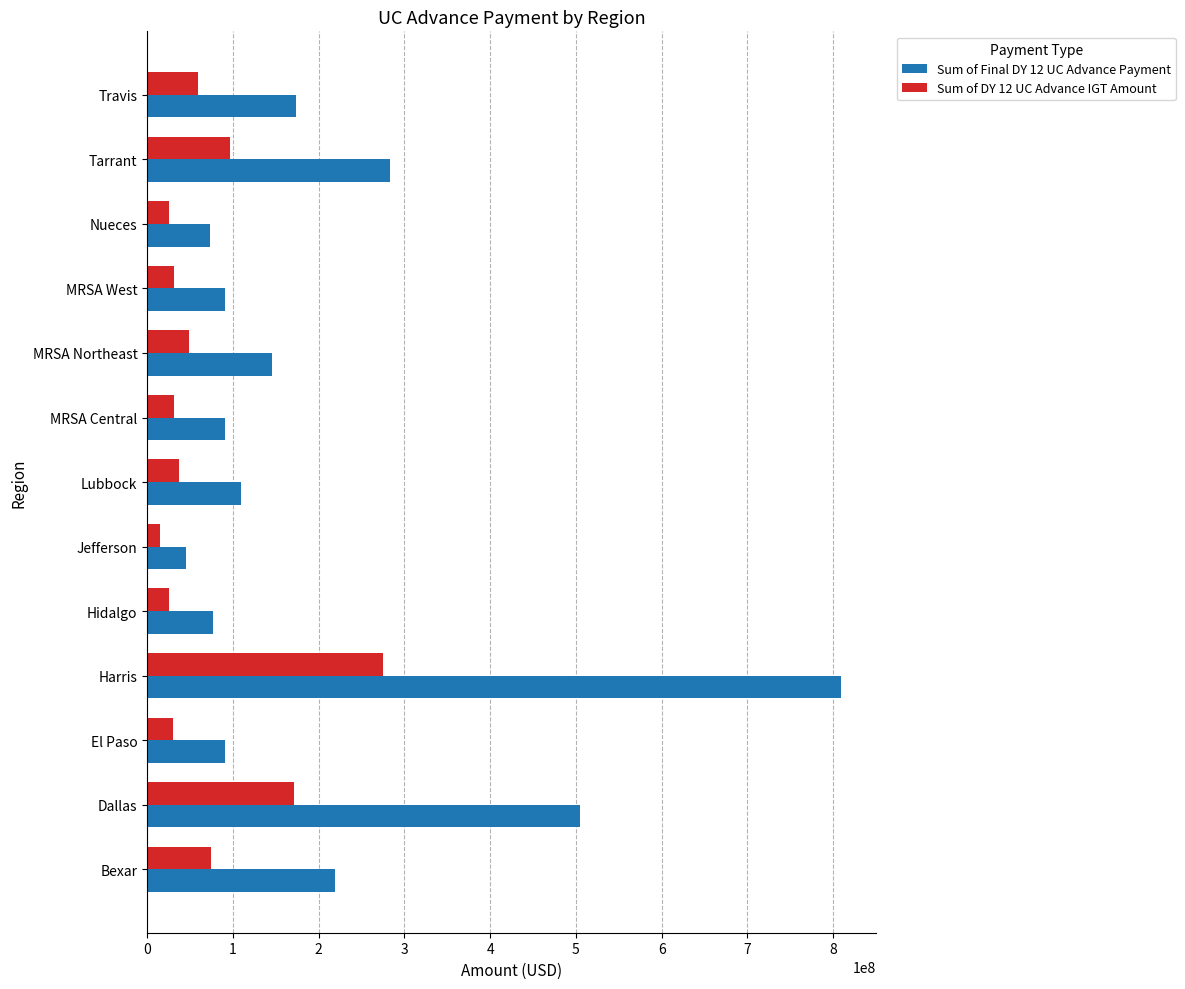

How many values in the Sum of Final DY 12 UC Advance Payment series exceed 109537024?

7